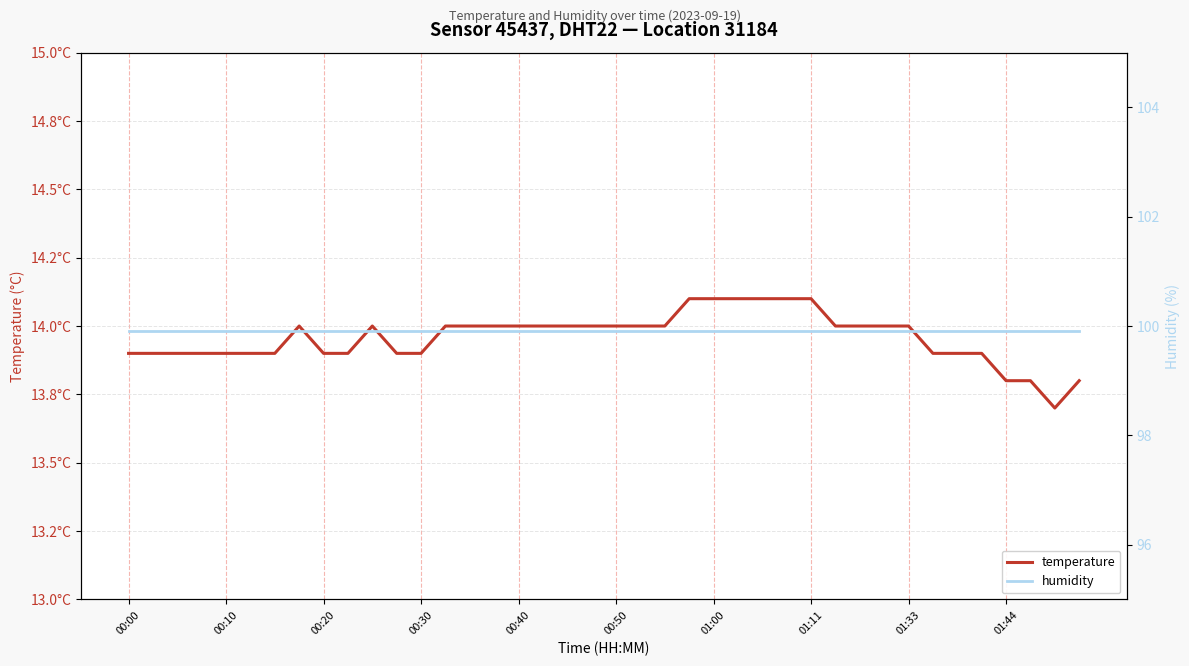

What is the value of the temperature point at the 31st from the left?

14.0